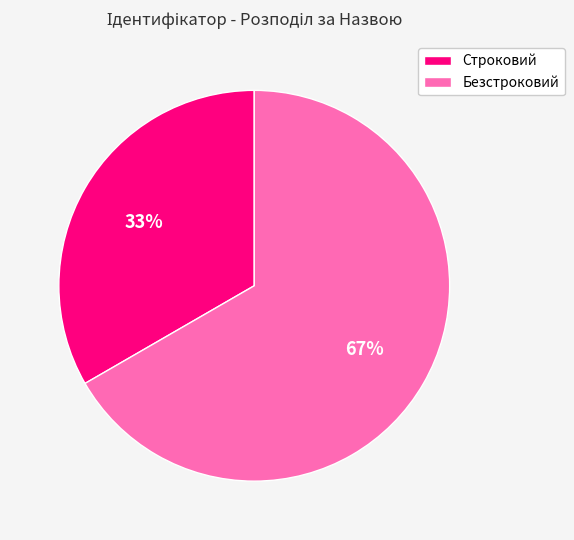

Does any single category account for the majority?

Yes